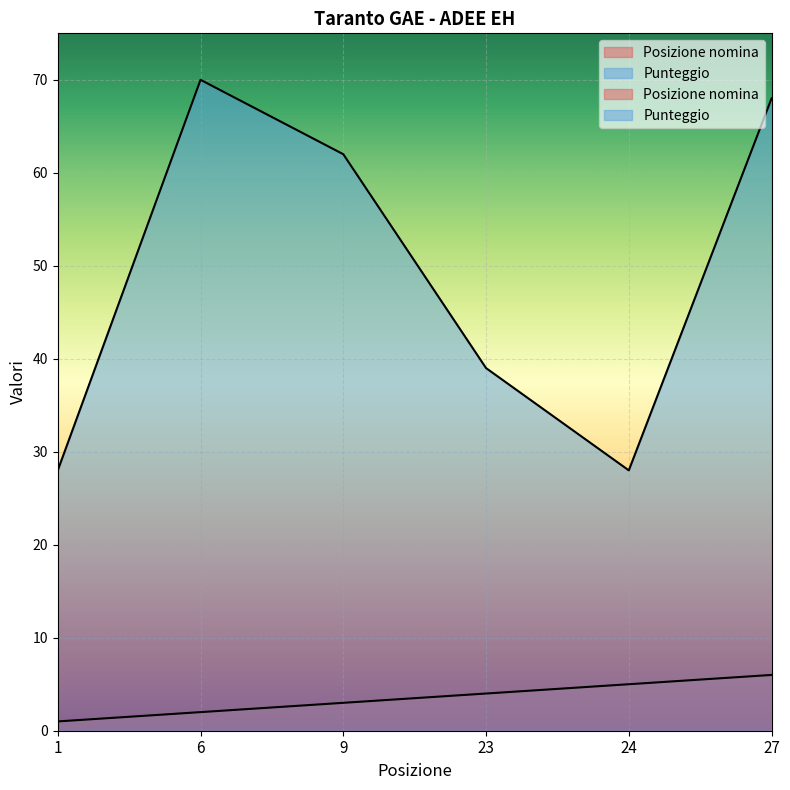

What is the value of the Posizione nomina point at the 4th from the left?

4